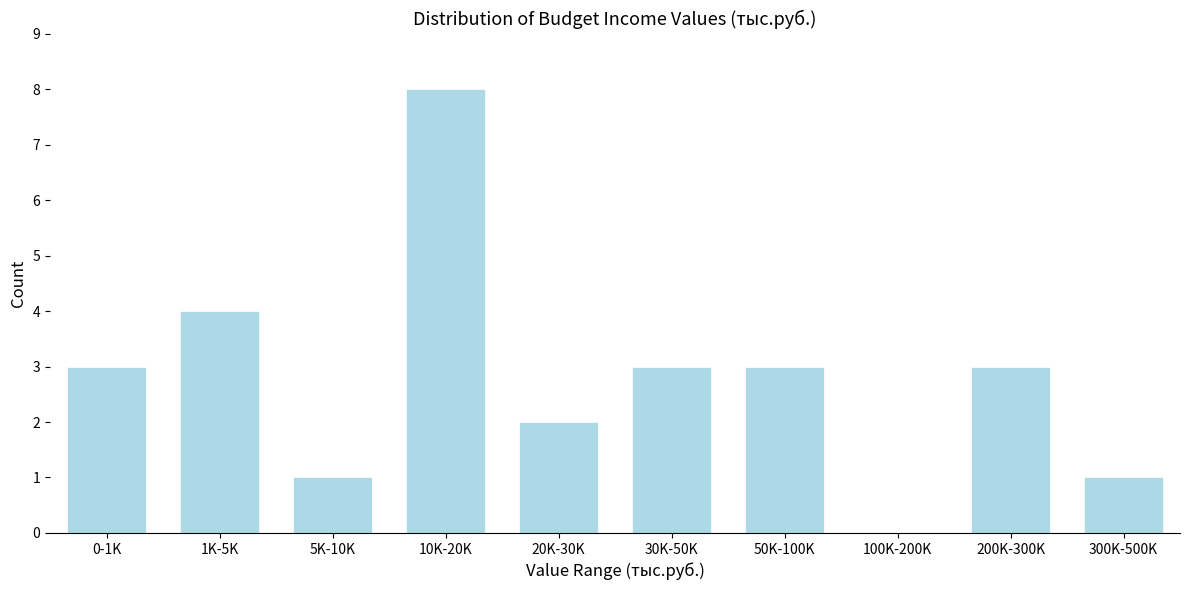

Reading right to left, what are all the values shown in this chart?

300K-500K=1	200K-300K=3	100K-200K=0	50K-100K=3	30K-50K=3	20K-30K=2	10K-20K=8	5K-10K=1	1K-5K=4	0-1K=3